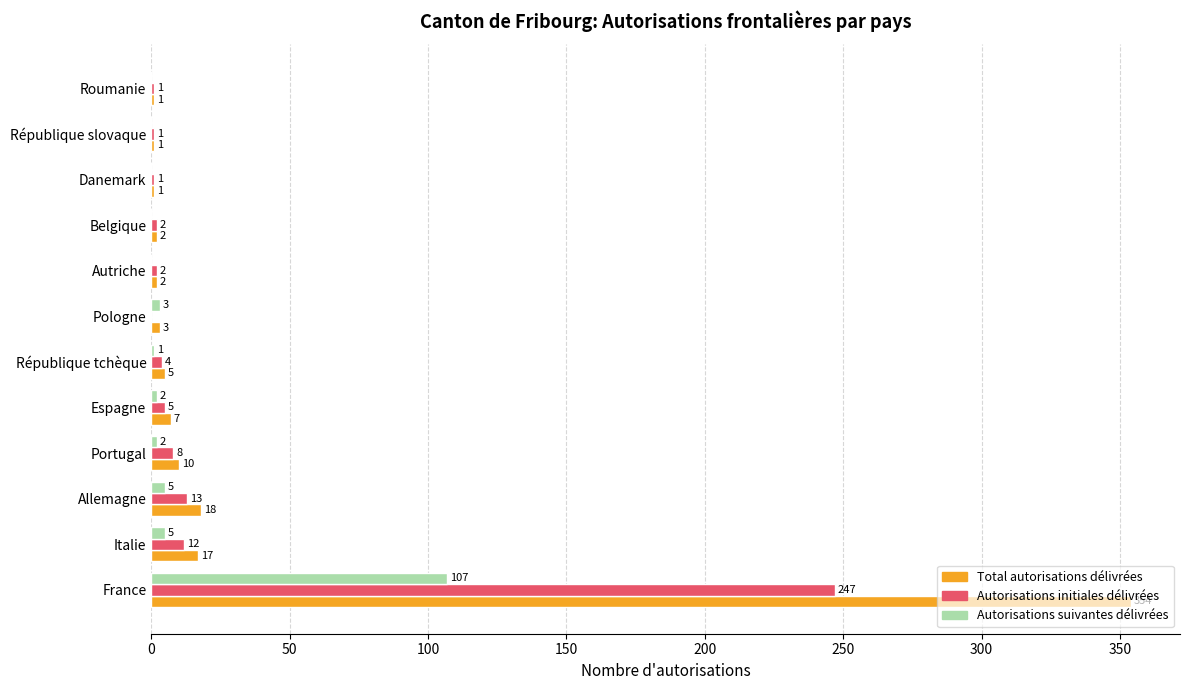

What is the sum of the Total autorisations délivrées values at Portugal and Belgique?

12